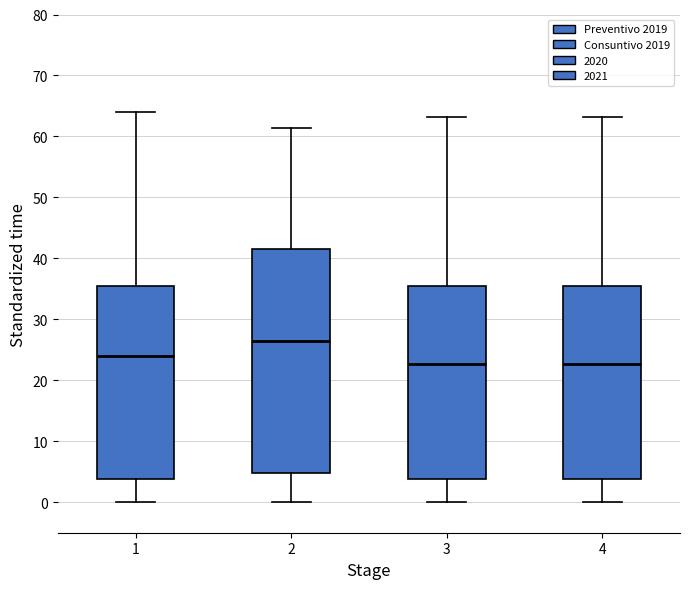

Reading left to right, read every box against the y-axis: the position of its median line, the range the box covers, and the ends of its whiskers. The values are not printed on the chart, so give them approximately, as read against the axis.

1: median 24, box 4 to 36, whiskers 0 to 64
2: median 26, box 5 to 42, whiskers 0 to 61
3: median 23, box 4 to 36, whiskers 0 to 63
4: median 23, box 4 to 35, whiskers 0 to 63